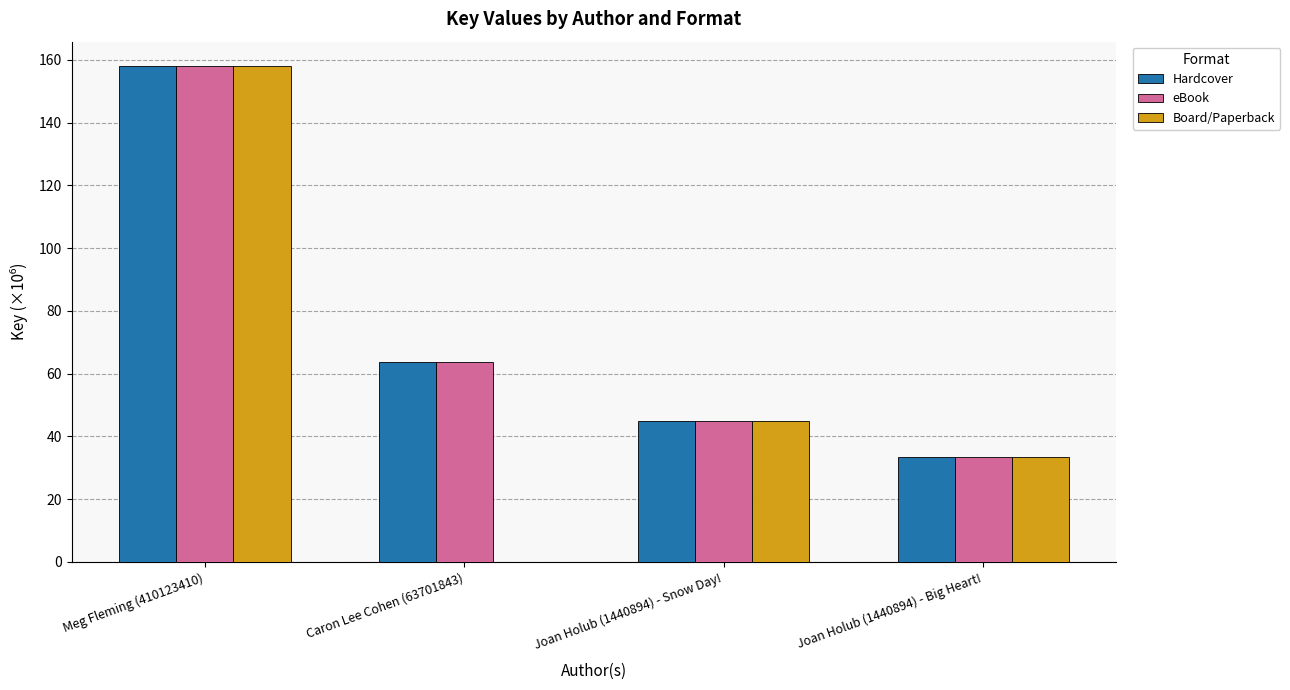

What is the highest value of the Board/Paperback series?

157.9